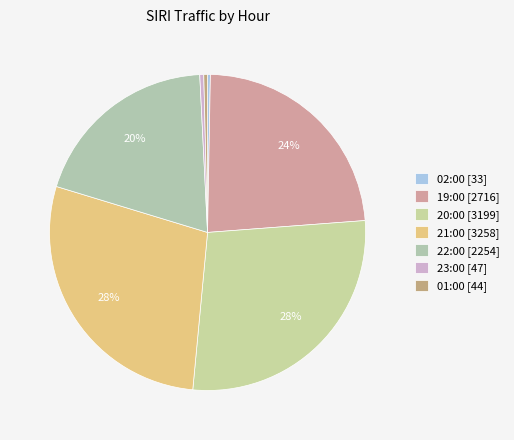

How many segments does this pie chart have?

7